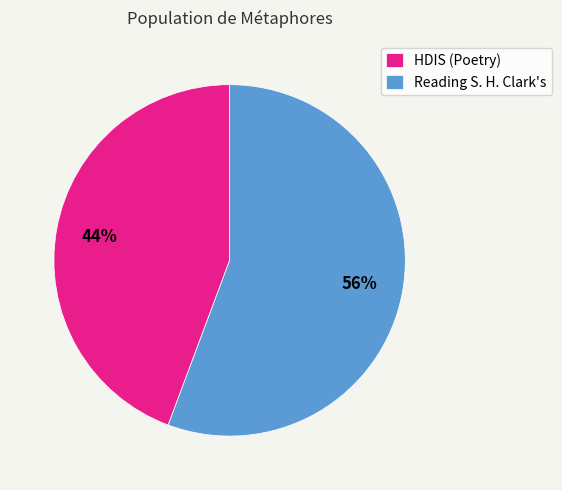

What is the majority slice?

Reading S. H. Clark's